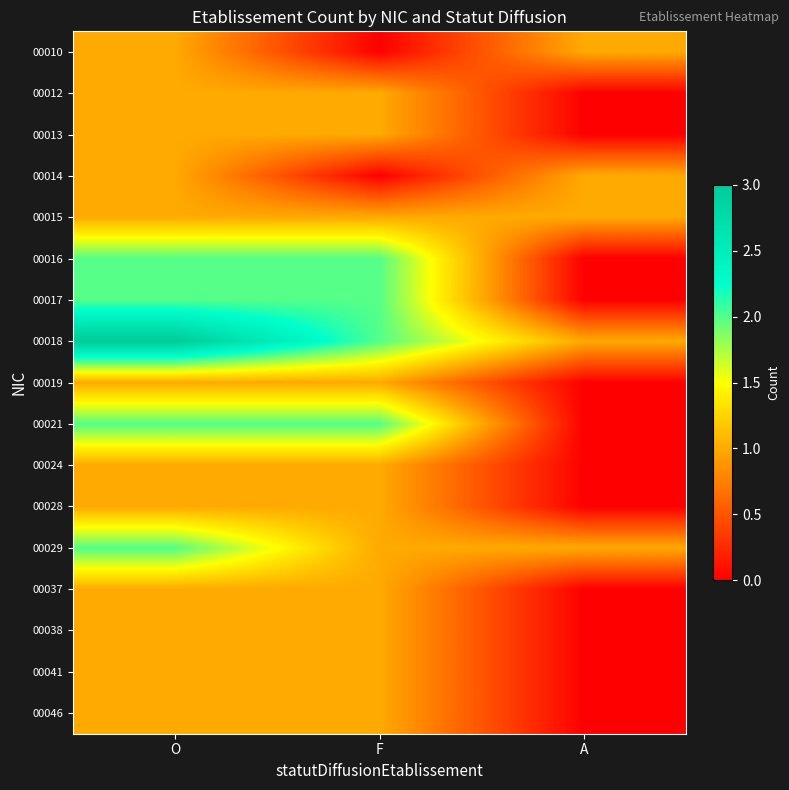

At how many categories does at least one series exceed 1?

2